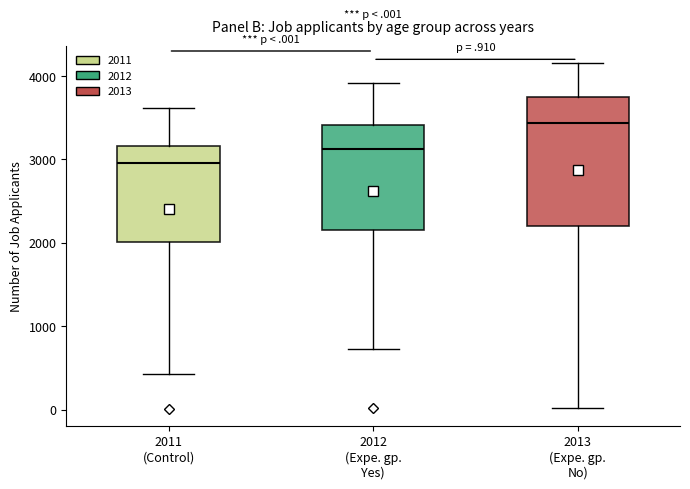

Reading left to right, transcribe this box plot: for each box, give where its median line is, the range the box spans, and where its two whiskers end, as read against the y-axis. The values are not printed on the chart, so give them approximately, as read against the axis.

2011 (Control): median 3000, box 2000 to 3200, whiskers 400 to 3600
2012 (Expe. gp. Yes): median 3100, box 2200 to 3400, whiskers 700 to 3900
2013 (Expe. gp. No): median 3400, box 2200 to 3800, whiskers 0 to 4200